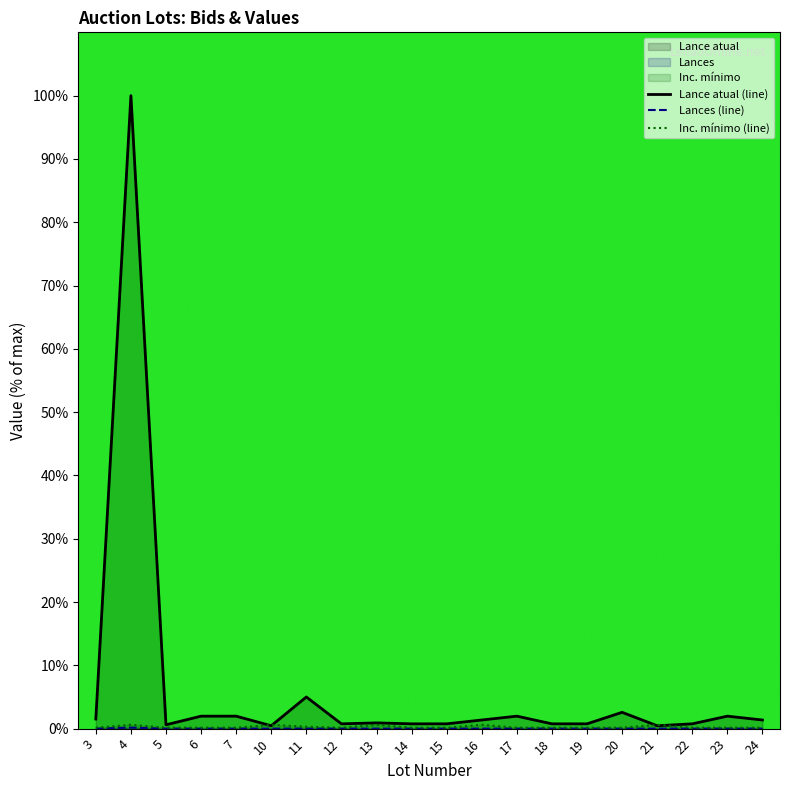

True or false: Lance atual and Lances intersect in this chart.

False